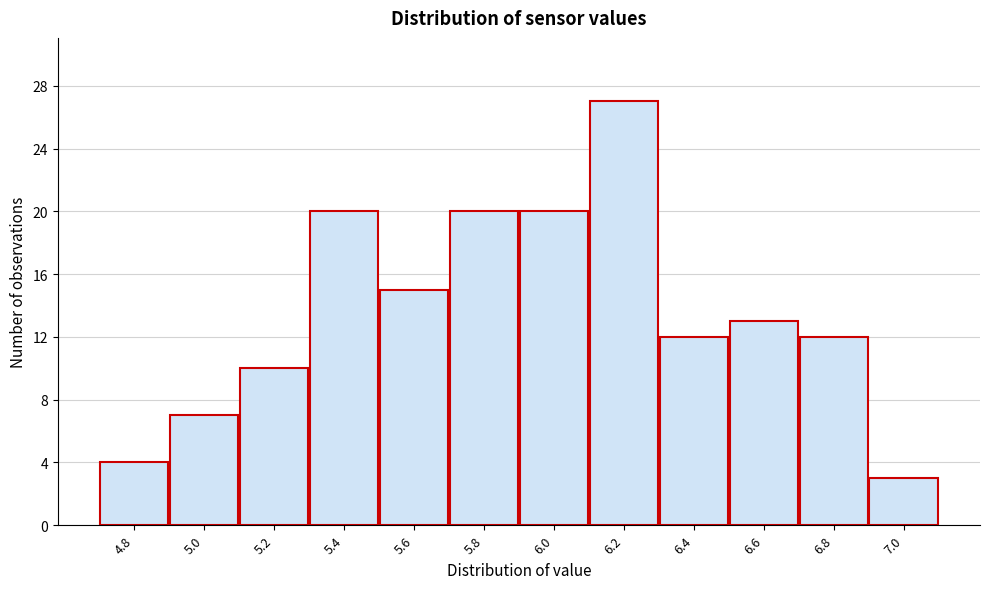

Reading right to left, transcribe all the data shown in this chart.

7.0=3	6.8=12	6.6=13	6.4=12	6.2=27	6.0=20	5.8=20	5.6=15	5.4=20	5.2=10	5.0=7	4.8=4